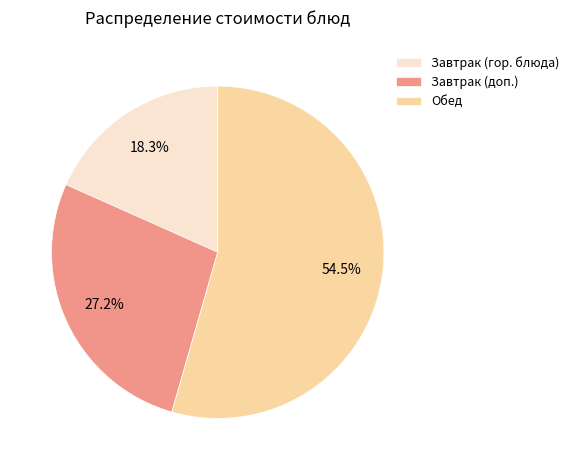

Rank the categories by value from highest to lowest.

Обед, Завтрак (доп.), Завтрак (гор. блюда)